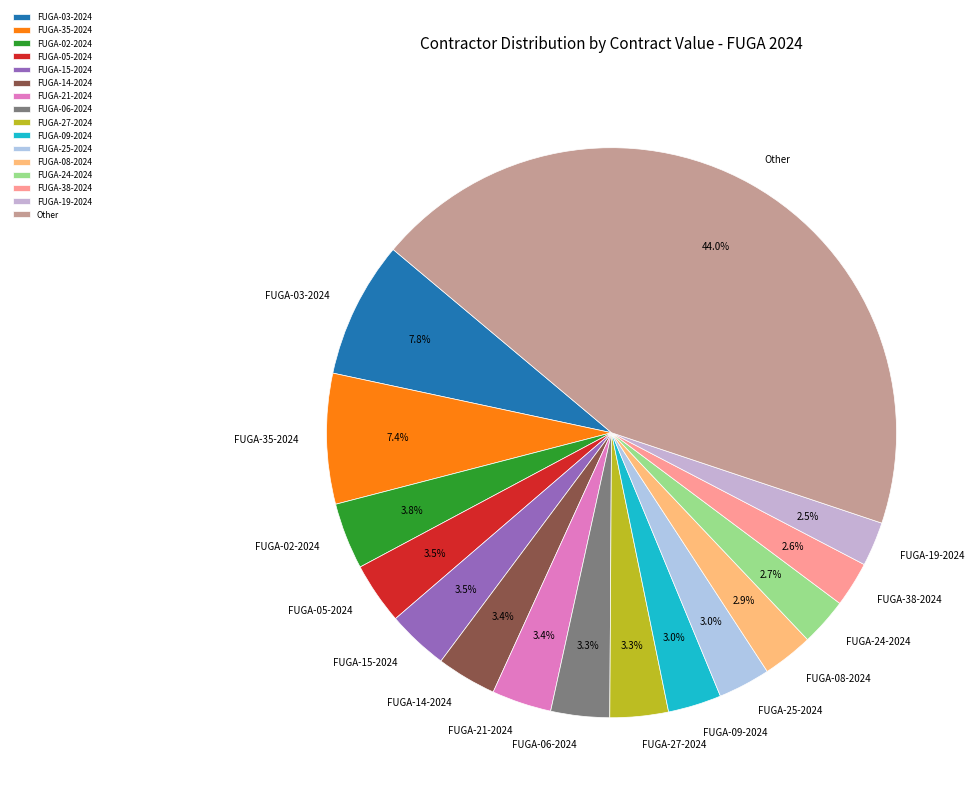

How many slices are in this pie chart?

16